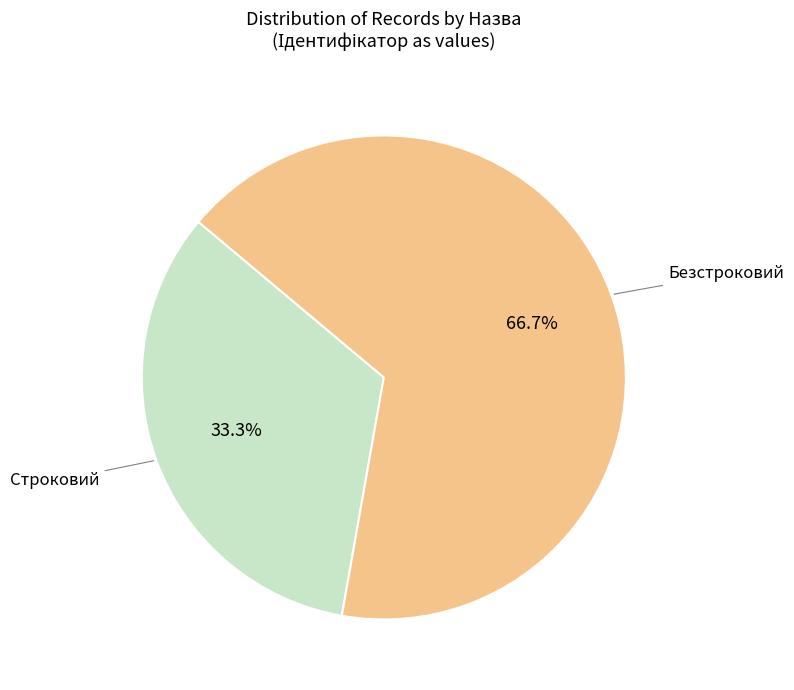

How many slices are in this pie chart?

2